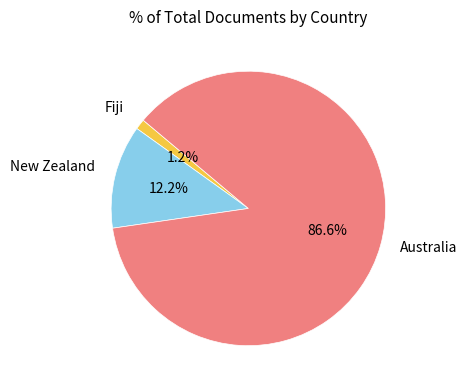

Is there a majority slice in this chart?

Yes